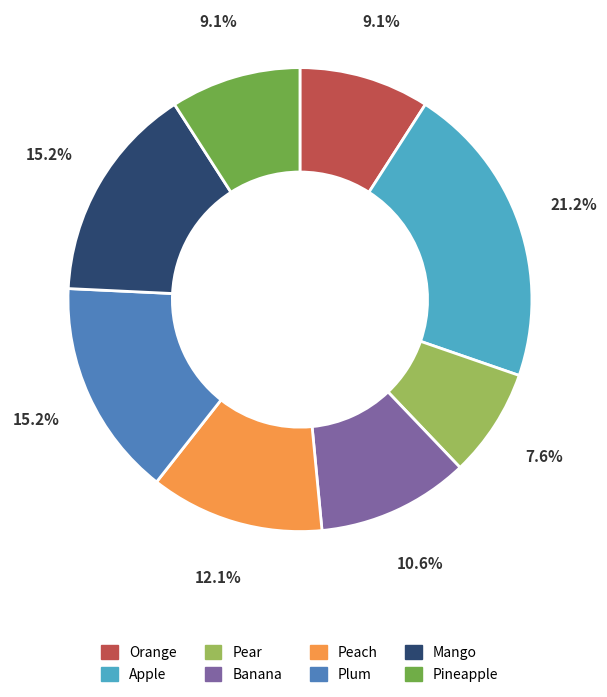

Which slice is the largest?

Apple